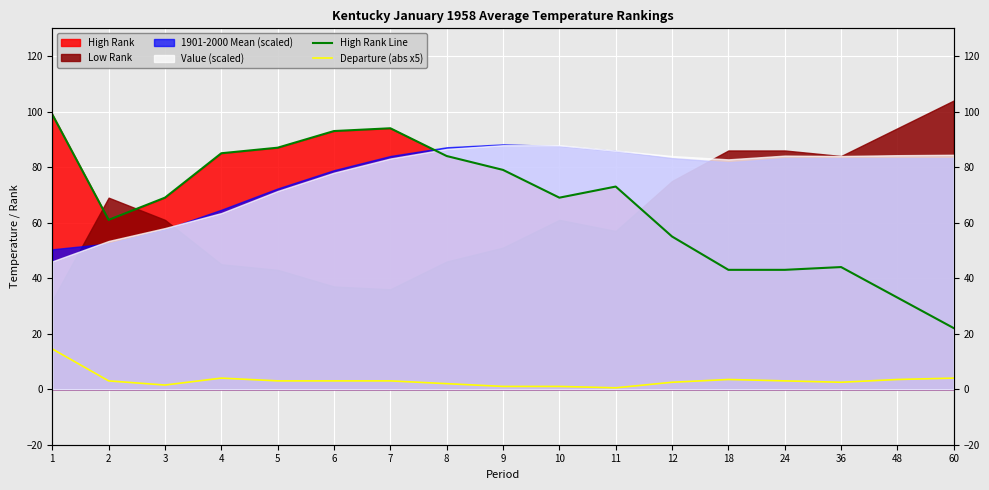

Reading left to right, what are all the values shown in this chart?

High Rank Line: 99.0	61.0	69.0	85.0	87.0	93.0	94.0	84.0	79.0	69.0	73.0	55.0	43.0	43.0	44.0	33.0	22.0
Departure (abs x5): 14.5	3.0	1.5	4.0	3.0	3.0	3.0	2.0	1.0	1.0	0.5	2.5	3.5	3.0	2.5	3.5	4.0